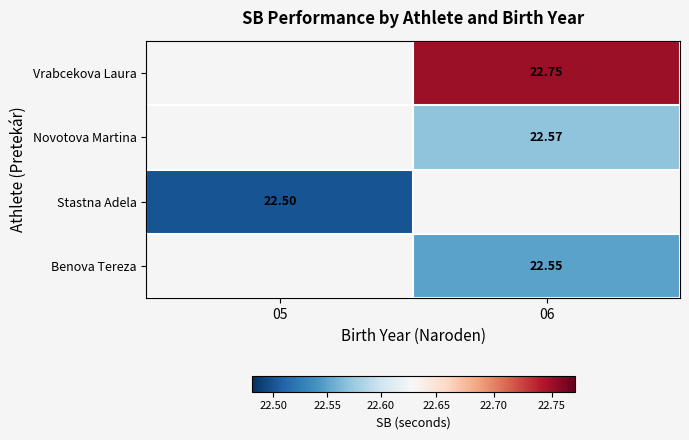

What is the minimum value shown in the chart?

22.5